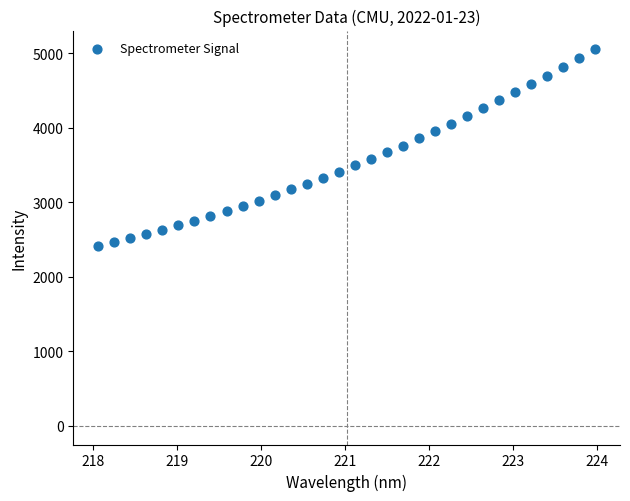

What is the range of X values (max minus min)?

5.9